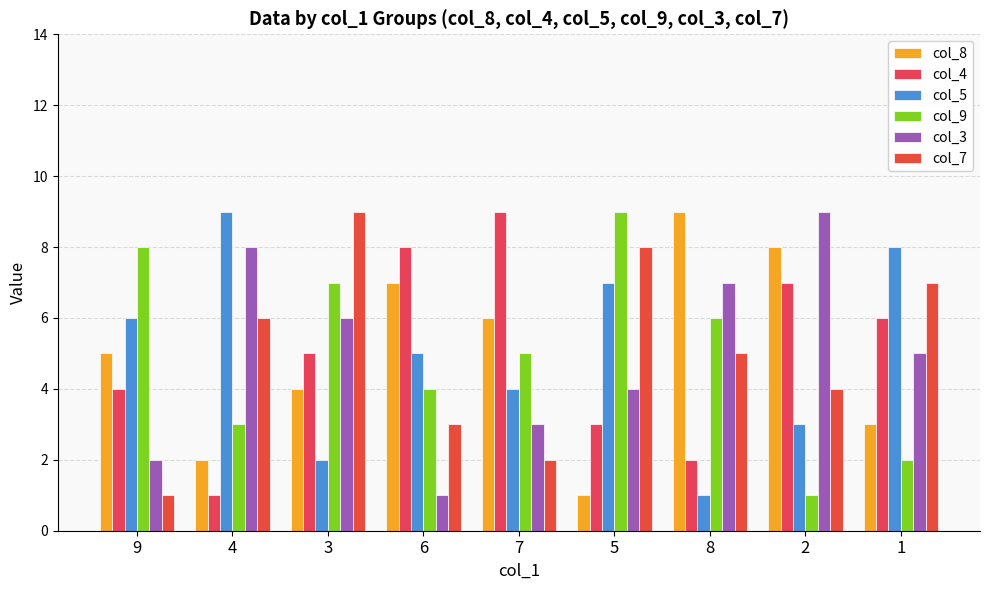

What is the average value of the col_4 series?

5